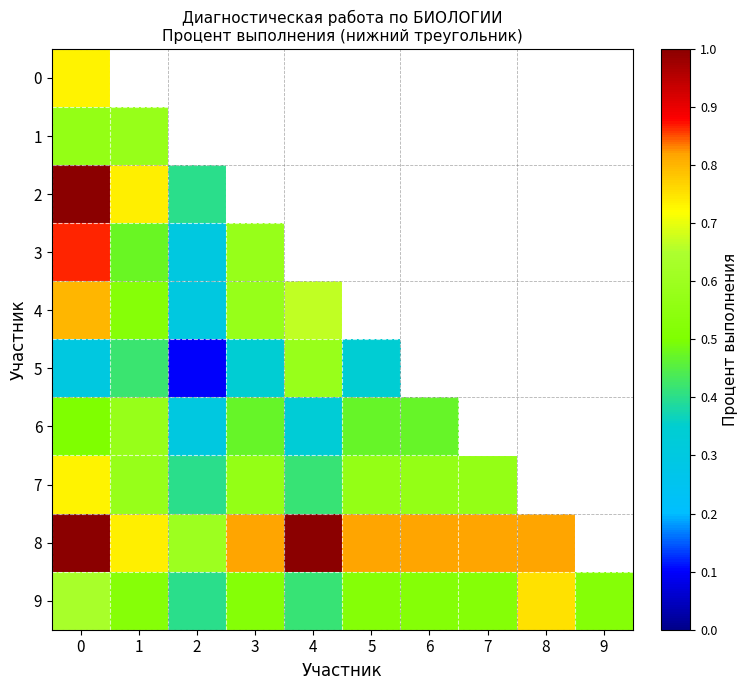

Where is 8 nearest to the value 0?

2